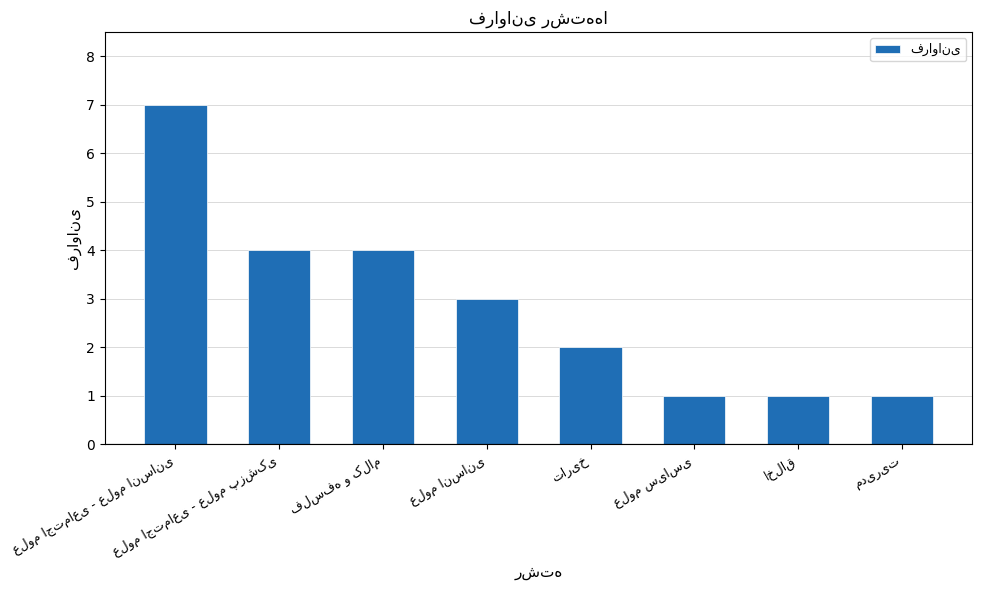

What is the maximum value shown in the chart?

7